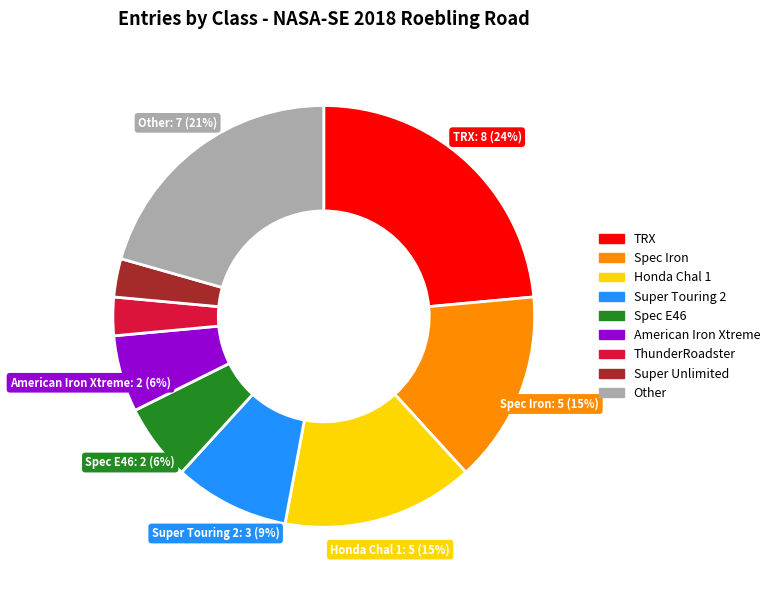

What percentage is the Spec Iron slice, to the nearest percent?

15%